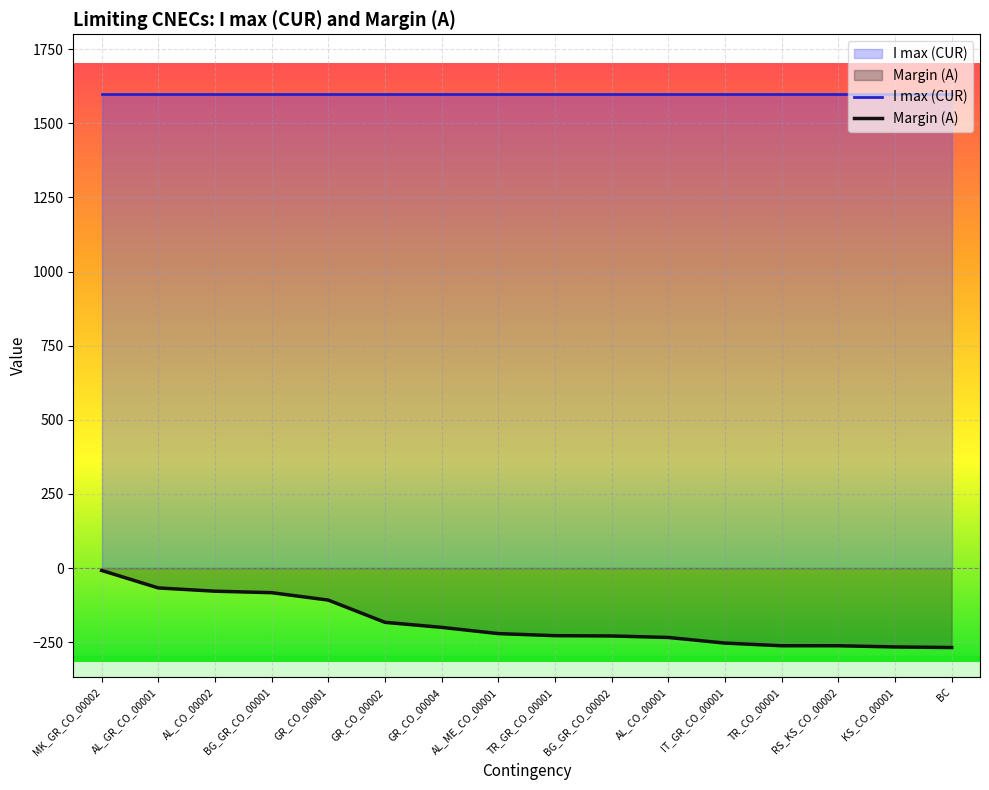

How many values are below -221?

8